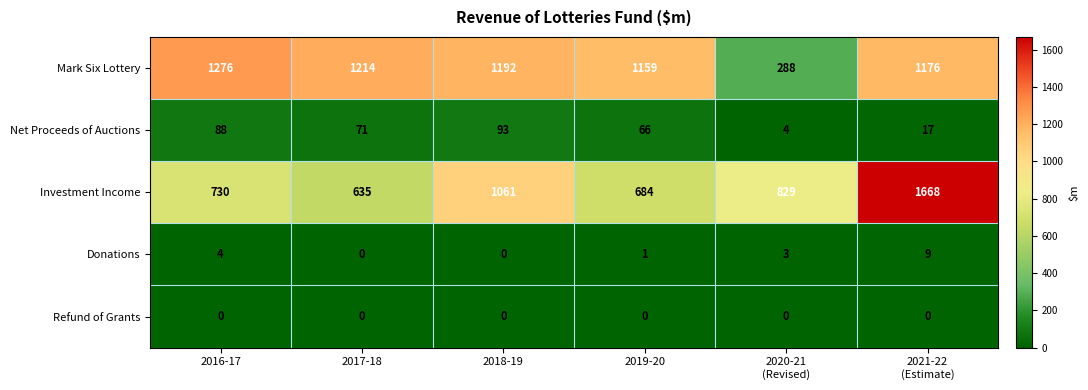

Which series has the largest total across all categories?

Mark Six Lottery